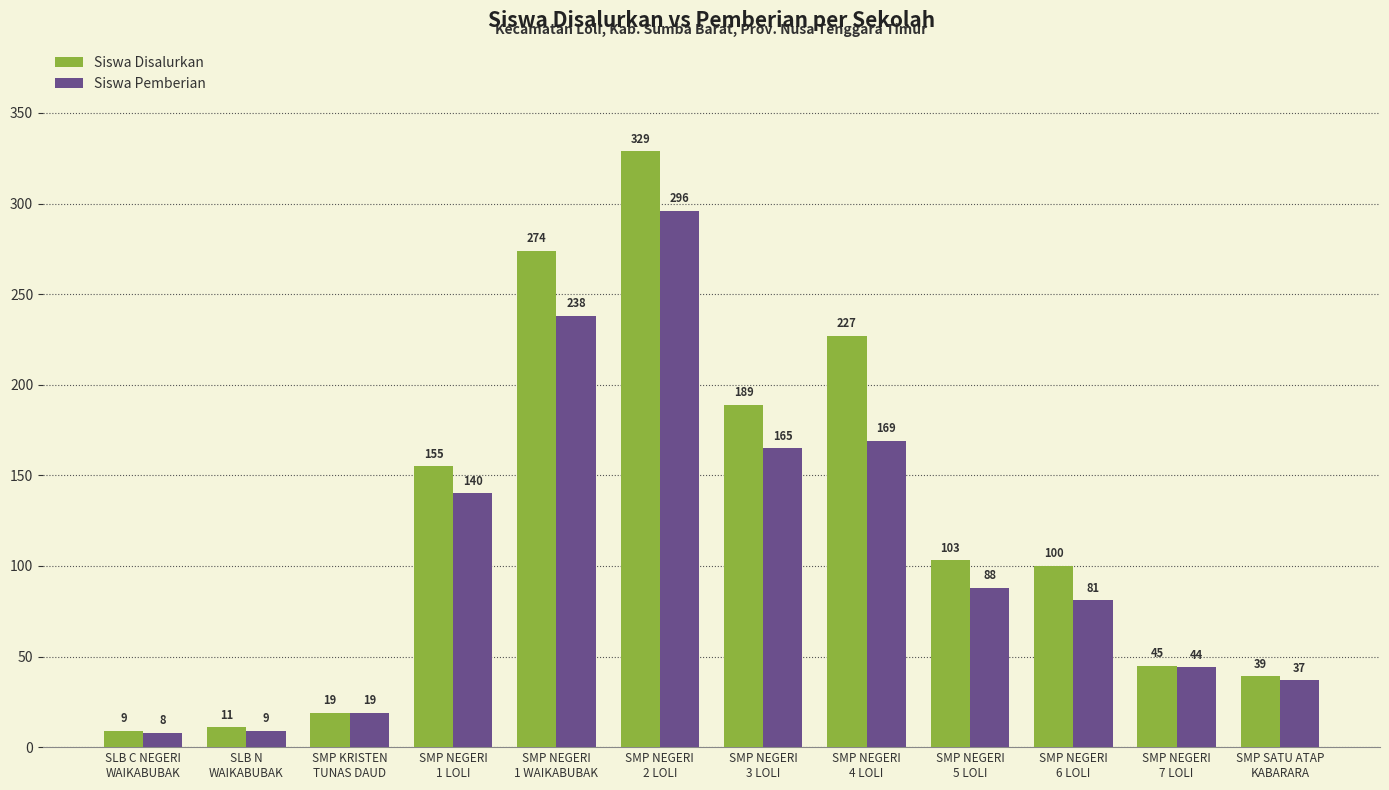

What position from the left is SMP NEGERI
3 LOLI?

7